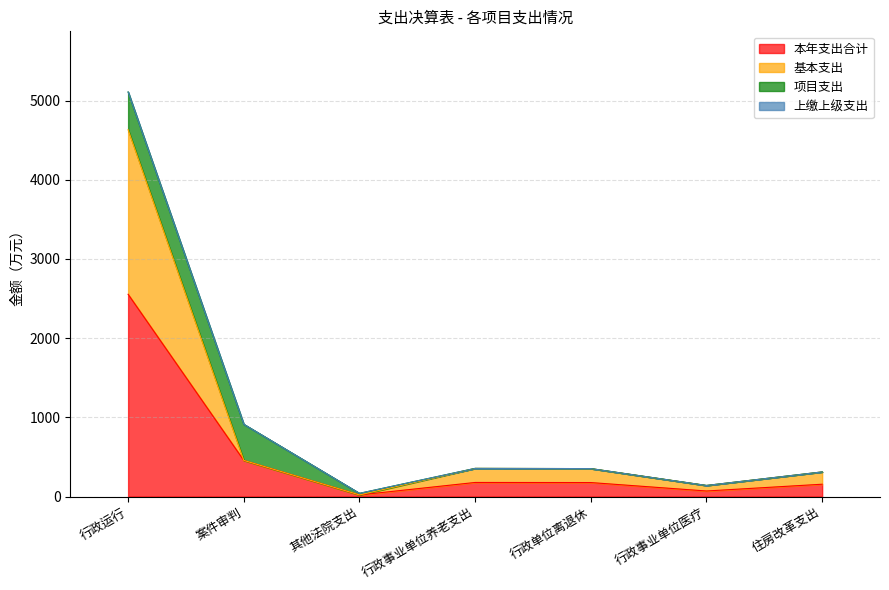

At which category is the sum across all series the highest?

行政运行